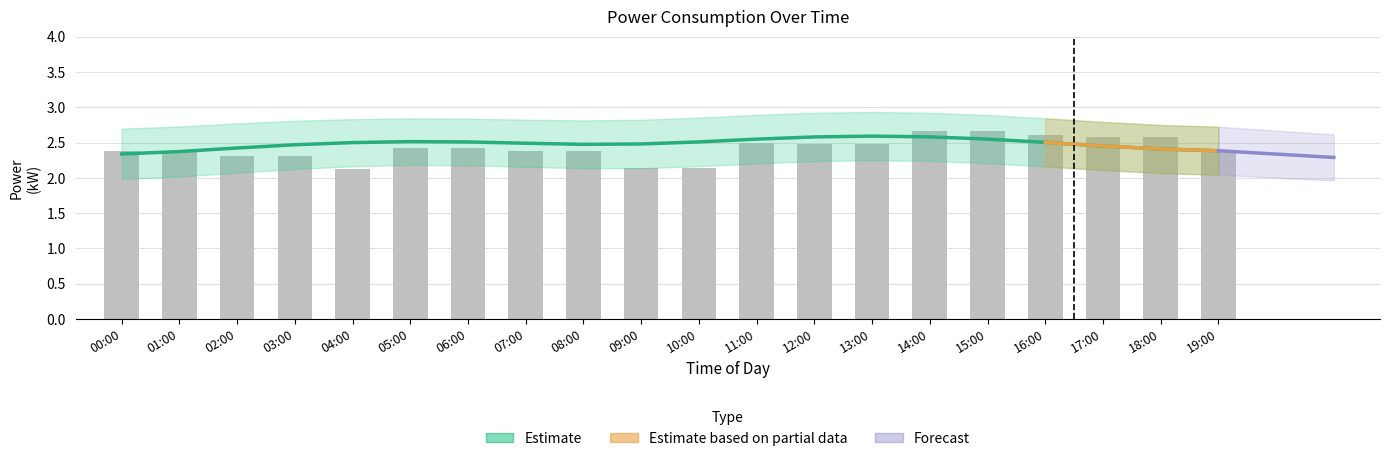

How many groups of bars are there?

20